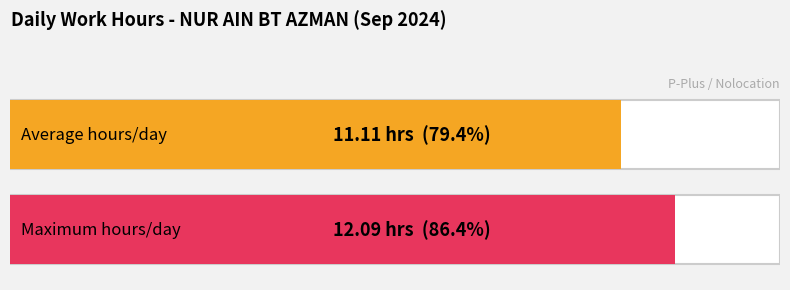

Is it true that the value at 19 is 12.1?

True